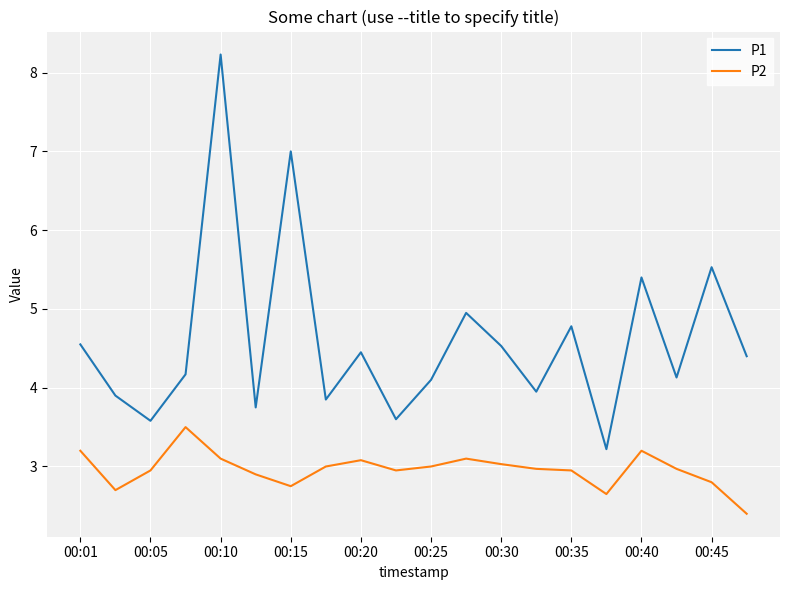

What is the minimum value shown in the chart?

2.4